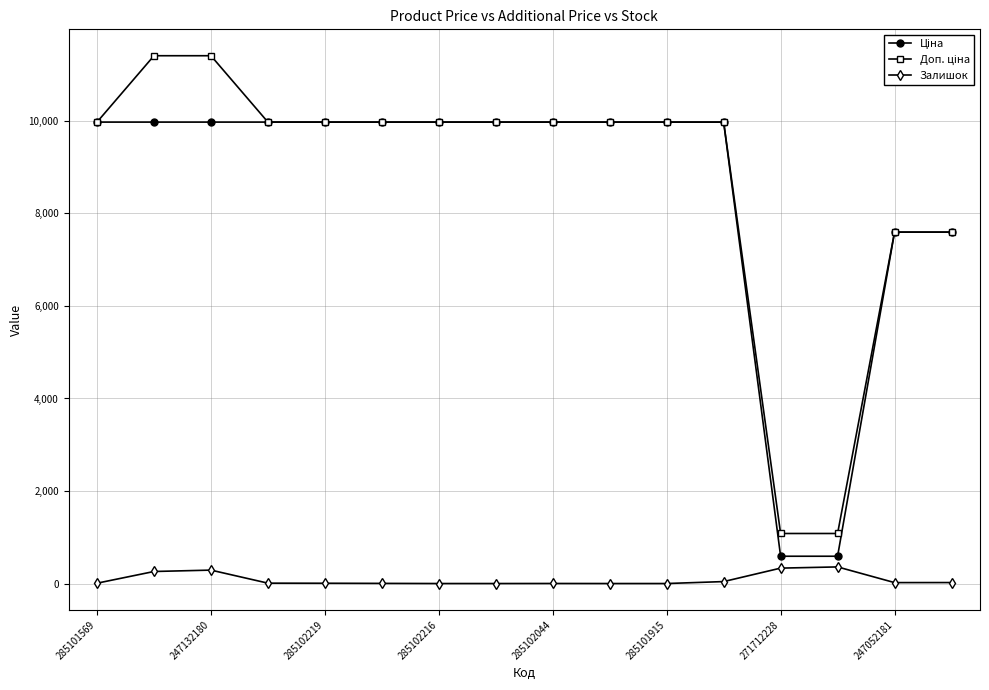

At how many categories does at least one series exceed 821?

16